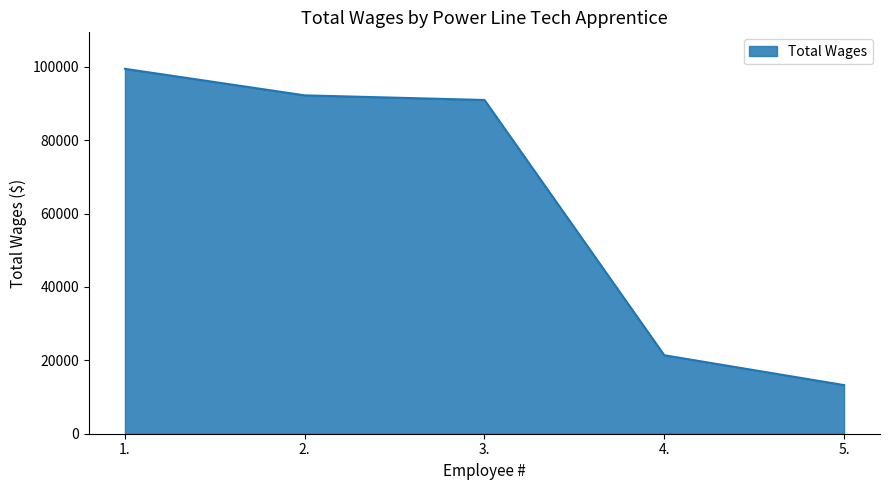

At which category does the chart reach its minimum across all series?

5.